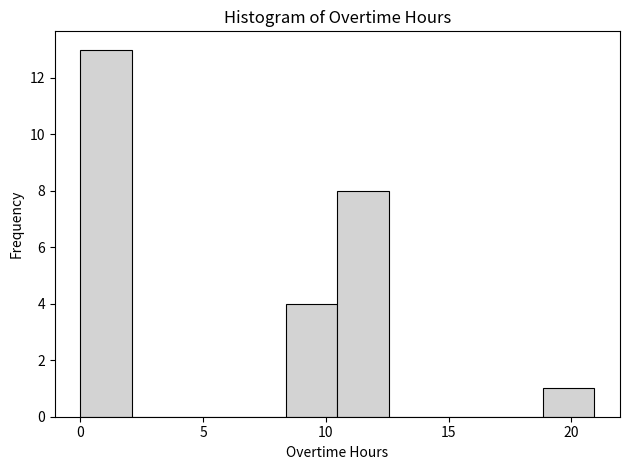

Reading left to right, list every bar in this chart as the range it spans on the x-axis followed by its height. Neither the bar edges nor the heights are printed on the chart, so give them approximately, as read against the axes.

0.0 to 2.0: 13
2.0 to 4.0: 0
4.0 to 6.5: 0
6.5 to 8.5: 0
8.5 to 10.5: 4
10.5 to 12.5: 8
12.5 to 14.5: 0
14.5 to 16.5: 0
16.5 to 19.0: 0
19.0 to 21.0: 1